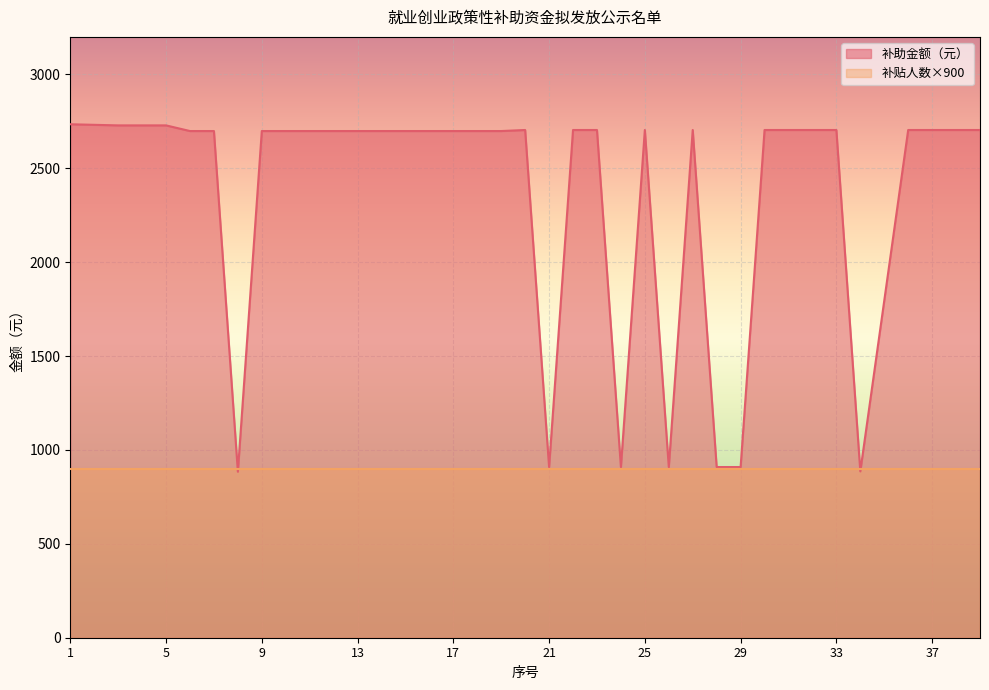

How many data points are above 2698?

31